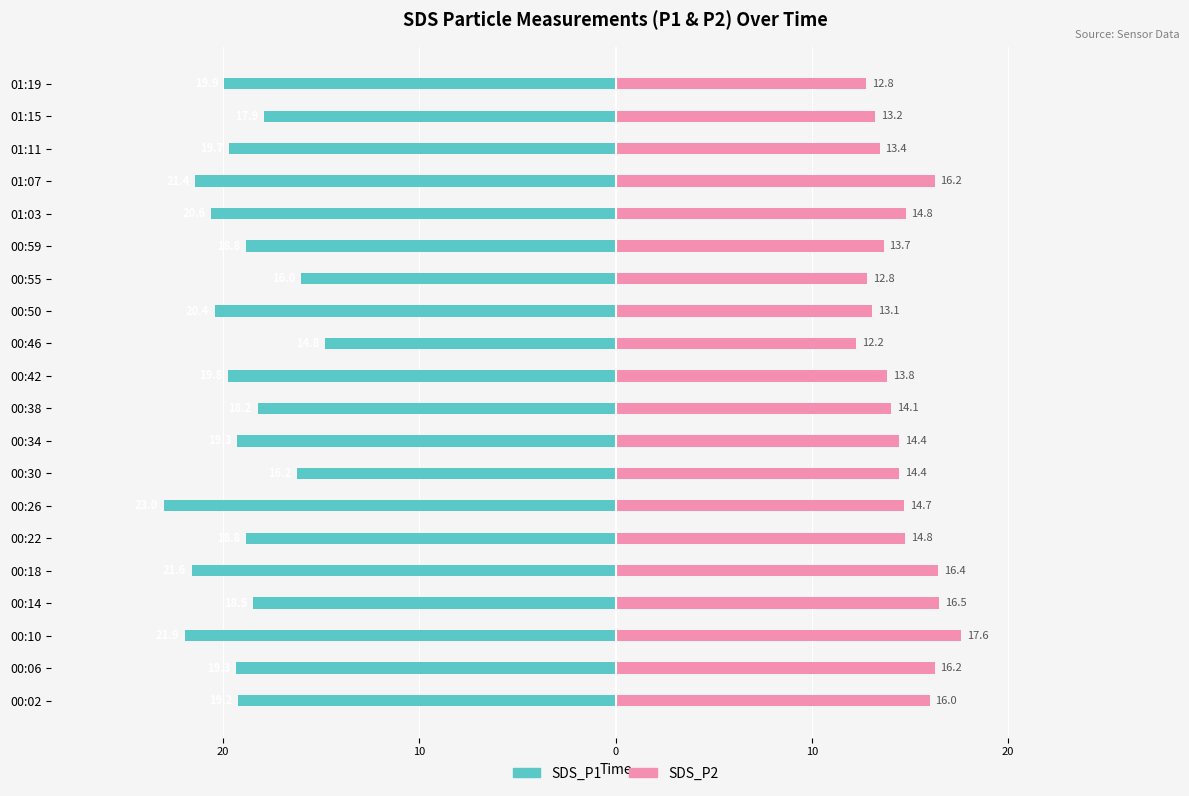

How many bars are there in total?

40